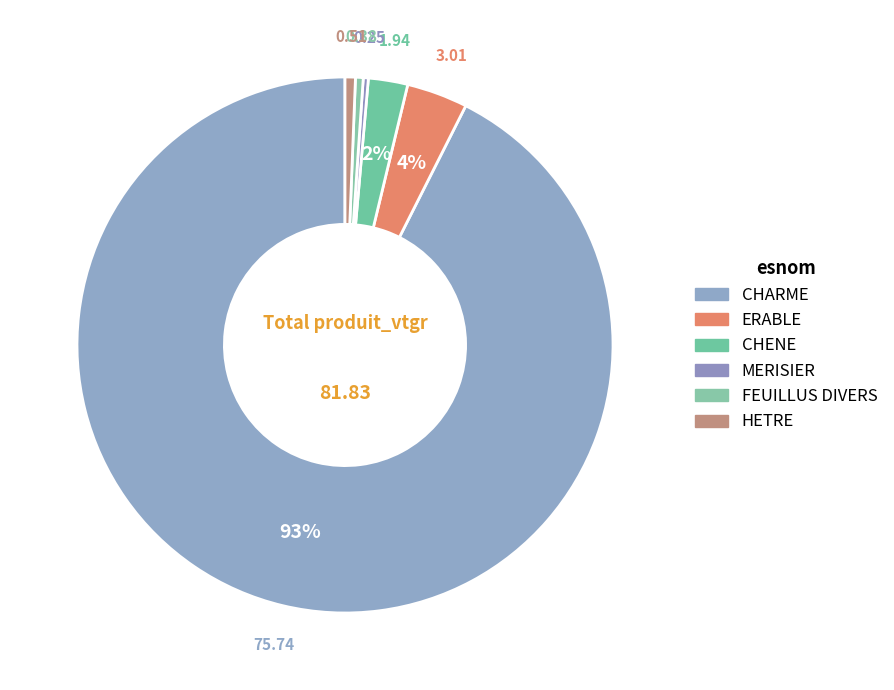

How many segments does this pie chart have?

6